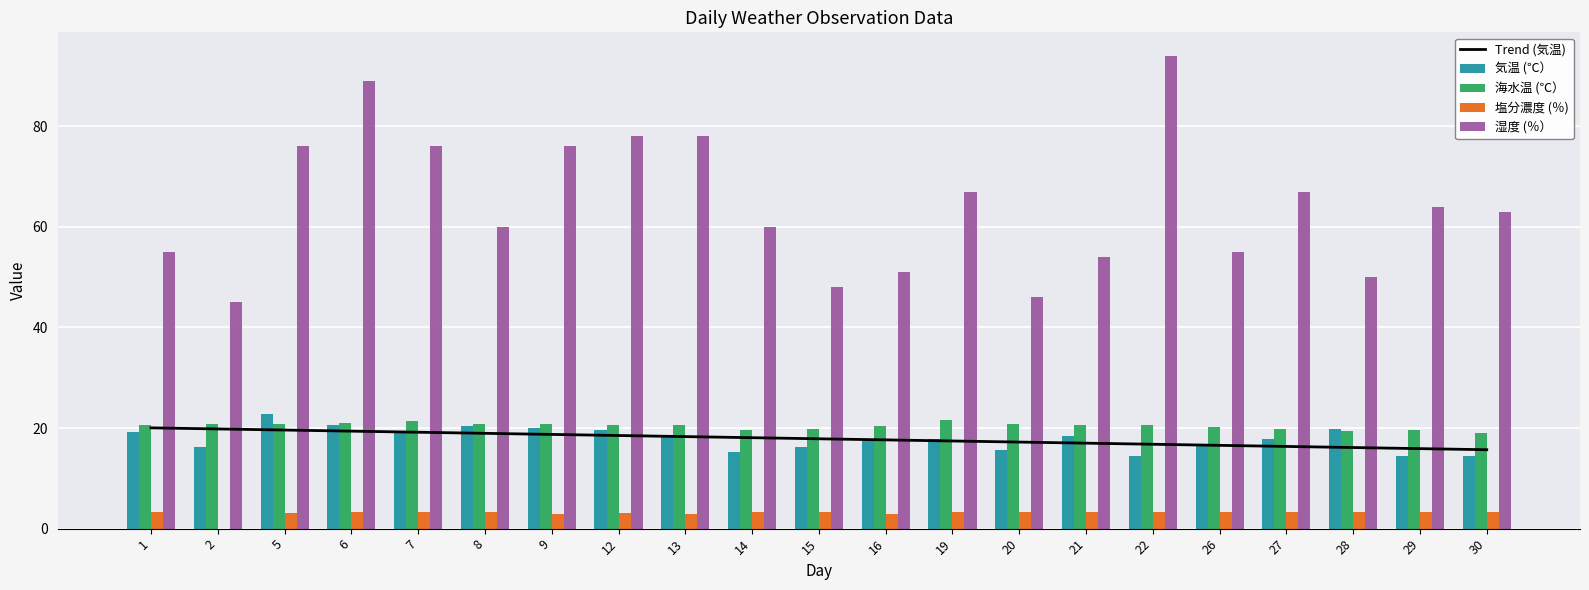

Reading left to right, transcribe all the data shown in this chart.

Trend (気温): 20.0	19.8	19.6	19.4	19.2	19.0	18.7	18.5	18.3	18.1	17.9	17.6	17.4	17.2	17.0	16.8	16.6	16.3	16.1	15.9	15.7
気温 (℃）: 19.3	16.2	22.7	20.7	19.1	20.5	20.0	19.7	18.2	15.2	16.2	17.6	17.8	15.7	18.5	14.5	16.6	17.8	19.9	14.5	14.5
海水温 (℃）: 20.7	20.8	20.9	21.1	21.4	20.8	20.8	20.6	20.7	19.6	19.9	20.4	21.6	20.8	20.7	20.7	20.2	19.8	19.4	19.7	19.0
塩分濃度 (％): 3.2	0.0	3.2	3.2	3.2	3.2	2.9	3.2	2.9	3.2	3.3	2.9	3.3	3.2	3.2	3.2	3.3	3.2	3.2	3.2	3.2
湿度 (％）: 55.0	45.0	76.0	89.0	76.0	60.0	76.0	78.0	78.0	60.0	48.0	51.0	67.0	46.0	54.0	94.0	55.0	67.0	50.0	64.0	63.0